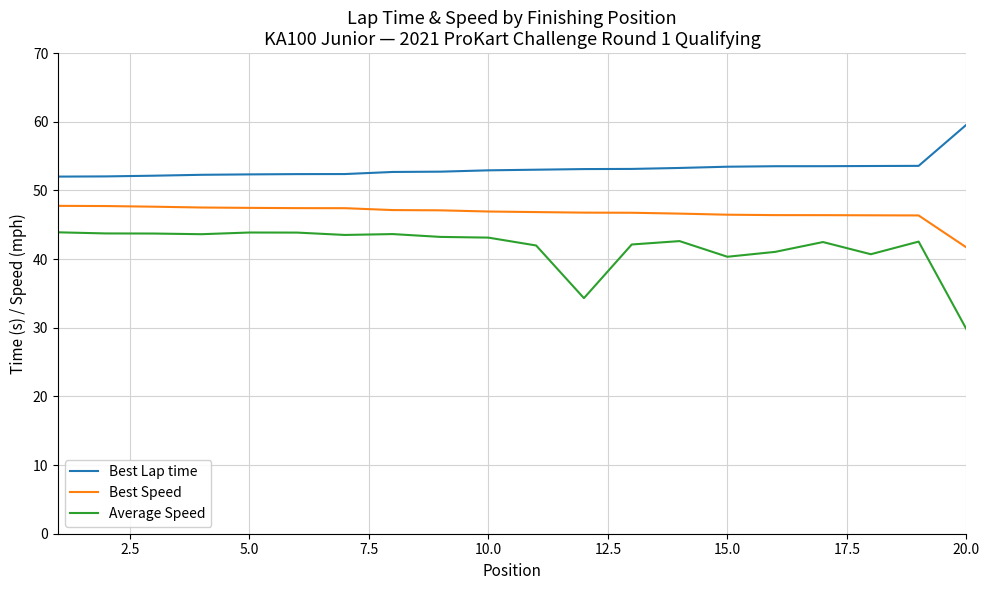

Which series has the largest total across all categories?

Best Lap time